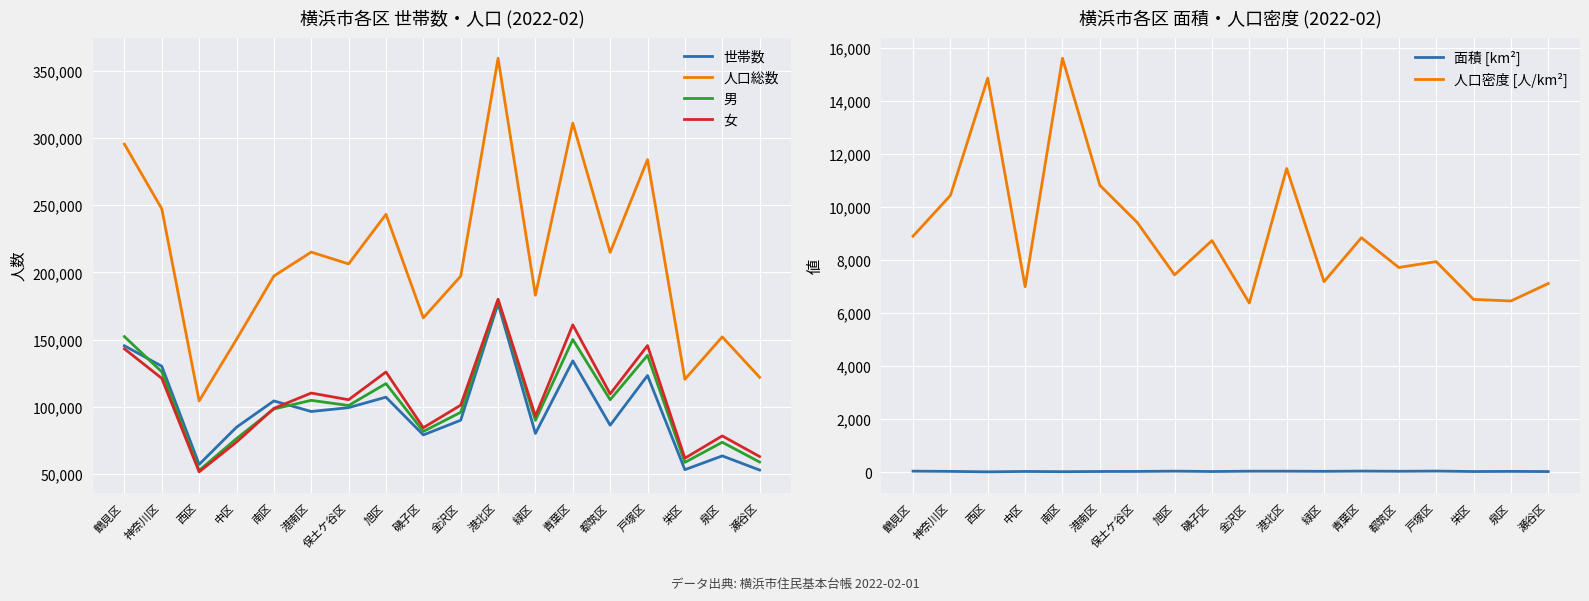

What is the value of the 面積 [km²] point at the 2nd from the left?

23.7